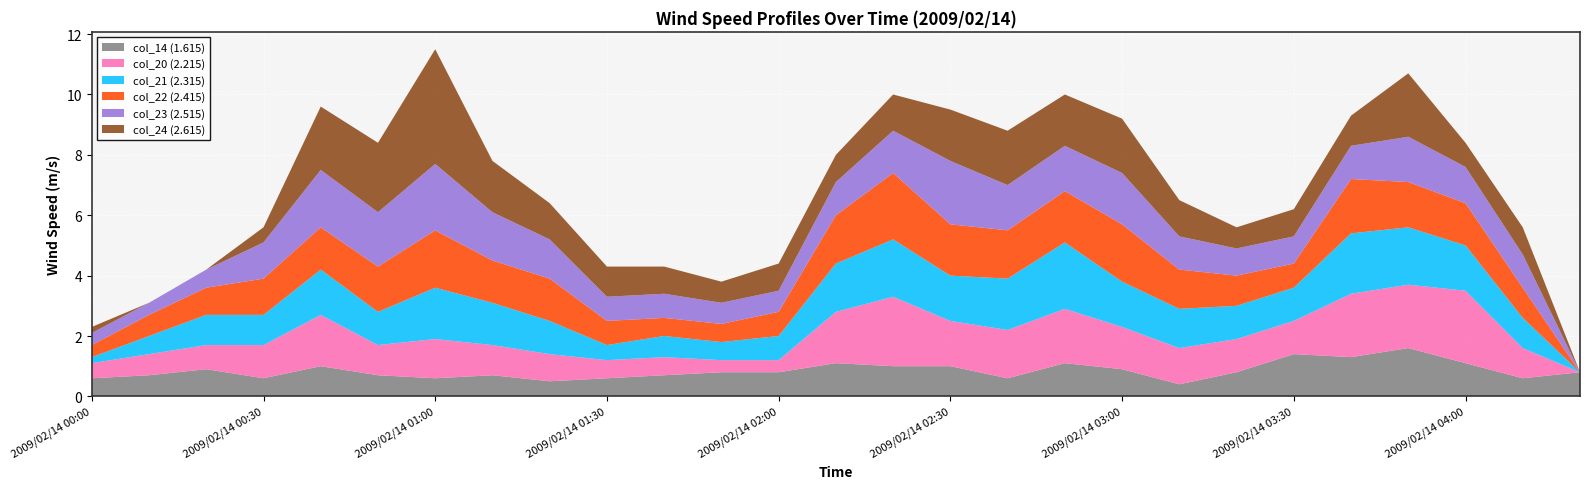

Reading left to right, list all the values displayed in this chart.

col_14 (1.615): 2009/02/14 00:00=0.6	2009/02/14 00:10=0.7	2009/02/14 00:20=0.9	2009/02/14 00:30=0.6	2009/02/14 00:40=1.0	2009/02/14 00:50=0.7	2009/02/14 01:00=0.6	2009/02/14 01:10=0.7	2009/02/14 01:20=0.5	2009/02/14 01:30=0.6	2009/02/14 01:40=0.7	2009/02/14 01:50=0.8	2009/02/14 02:00=0.8	2009/02/14 02:10=1.1	2009/02/14 02:20=1.0	2009/02/14 02:30=1.0	2009/02/14 02:40=0.6	2009/02/14 02:50=1.1	2009/02/14 03:00=0.9	2009/02/14 03:10=0.4	2009/02/14 03:20=0.8	2009/02/14 03:30=1.4	2009/02/14 03:40=1.3	2009/02/14 03:50=1.6	2009/02/14 04:00=1.1	2009/02/14 04:10=0.6	2009/02/14 04:20=0.8
col_20 (2.215): 2009/02/14 00:00=0.5	2009/02/14 00:10=0.7	2009/02/14 00:20=0.8	2009/02/14 00:30=1.1	2009/02/14 00:40=1.7	2009/02/14 00:50=1.0	2009/02/14 01:00=1.3	2009/02/14 01:10=1.0	2009/02/14 01:20=0.9	2009/02/14 01:30=0.6	2009/02/14 01:40=0.6	2009/02/14 01:50=0.4	2009/02/14 02:00=0.4	2009/02/14 02:10=1.7	2009/02/14 02:20=2.3	2009/02/14 02:30=1.5	2009/02/14 02:40=1.6	2009/02/14 02:50=1.8	2009/02/14 03:00=1.4	2009/02/14 03:10=1.2	2009/02/14 03:20=1.1	2009/02/14 03:30=1.1	2009/02/14 03:40=2.1	2009/02/14 03:50=2.1	2009/02/14 04:00=2.4	2009/02/14 04:10=1.0	2009/02/14 04:20=0.0
col_21 (2.315): 2009/02/14 00:00=0.2	2009/02/14 00:10=0.6	2009/02/14 00:20=1.0	2009/02/14 00:30=1.0	2009/02/14 00:40=1.5	2009/02/14 00:50=1.1	2009/02/14 01:00=1.7	2009/02/14 01:10=1.4	2009/02/14 01:20=1.1	2009/02/14 01:30=0.5	2009/02/14 01:40=0.7	2009/02/14 01:50=0.6	2009/02/14 02:00=0.8	2009/02/14 02:10=1.6	2009/02/14 02:20=1.9	2009/02/14 02:30=1.5	2009/02/14 02:40=1.7	2009/02/14 02:50=2.2	2009/02/14 03:00=1.5	2009/02/14 03:10=1.3	2009/02/14 03:20=1.1	2009/02/14 03:30=1.1	2009/02/14 03:40=2.0	2009/02/14 03:50=1.9	2009/02/14 04:00=1.5	2009/02/14 04:10=1.0	2009/02/14 04:20=0.0
col_22 (2.415): 2009/02/14 00:00=0.4	2009/02/14 00:10=0.7	2009/02/14 00:20=0.9	2009/02/14 00:30=1.2	2009/02/14 00:40=1.4	2009/02/14 00:50=1.5	2009/02/14 01:00=1.9	2009/02/14 01:10=1.4	2009/02/14 01:20=1.4	2009/02/14 01:30=0.8	2009/02/14 01:40=0.6	2009/02/14 01:50=0.6	2009/02/14 02:00=0.8	2009/02/14 02:10=1.6	2009/02/14 02:20=2.2	2009/02/14 02:30=1.7	2009/02/14 02:40=1.6	2009/02/14 02:50=1.7	2009/02/14 03:00=1.9	2009/02/14 03:10=1.3	2009/02/14 03:20=1.0	2009/02/14 03:30=0.8	2009/02/14 03:40=1.8	2009/02/14 03:50=1.5	2009/02/14 04:00=1.4	2009/02/14 04:10=1.0	2009/02/14 04:20=0.0
col_23 (2.515): 2009/02/14 00:00=0.4	2009/02/14 00:10=0.4	2009/02/14 00:20=0.6	2009/02/14 00:30=1.2	2009/02/14 00:40=1.9	2009/02/14 00:50=1.8	2009/02/14 01:00=2.2	2009/02/14 01:10=1.6	2009/02/14 01:20=1.3	2009/02/14 01:30=0.8	2009/02/14 01:40=0.8	2009/02/14 01:50=0.7	2009/02/14 02:00=0.7	2009/02/14 02:10=1.1	2009/02/14 02:20=1.4	2009/02/14 02:30=2.1	2009/02/14 02:40=1.5	2009/02/14 02:50=1.5	2009/02/14 03:00=1.7	2009/02/14 03:10=1.1	2009/02/14 03:20=0.9	2009/02/14 03:30=0.9	2009/02/14 03:40=1.1	2009/02/14 03:50=1.5	2009/02/14 04:00=1.2	2009/02/14 04:10=1.1	2009/02/14 04:20=0.0
col_24 (2.615): 2009/02/14 00:00=0.2	2009/02/14 00:10=0.0	2009/02/14 00:20=0.0	2009/02/14 00:30=0.5	2009/02/14 00:40=2.1	2009/02/14 00:50=2.3	2009/02/14 01:00=3.8	2009/02/14 01:10=1.7	2009/02/14 01:20=1.2	2009/02/14 01:30=1.0	2009/02/14 01:40=0.9	2009/02/14 01:50=0.7	2009/02/14 02:00=0.9	2009/02/14 02:10=0.9	2009/02/14 02:20=1.2	2009/02/14 02:30=1.7	2009/02/14 02:40=1.8	2009/02/14 02:50=1.7	2009/02/14 03:00=1.8	2009/02/14 03:10=1.2	2009/02/14 03:20=0.7	2009/02/14 03:30=0.9	2009/02/14 03:40=1.0	2009/02/14 03:50=2.1	2009/02/14 04:00=0.8	2009/02/14 04:10=0.9	2009/02/14 04:20=0.0